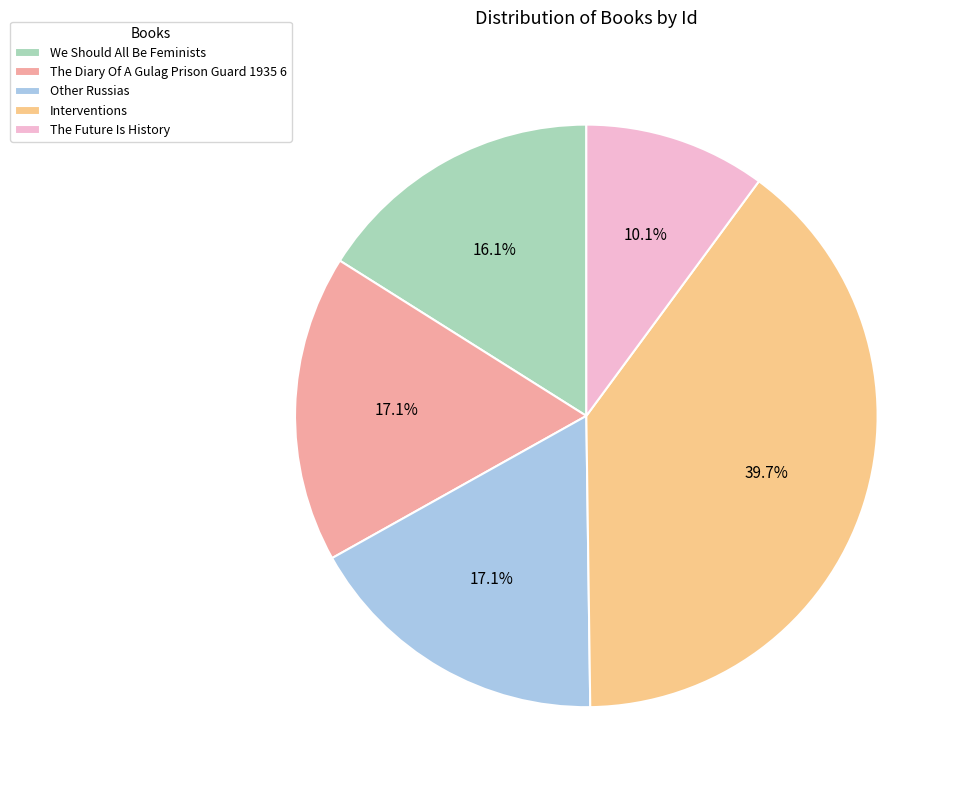

True or false: Interventions accounts for 40% of the total.

True